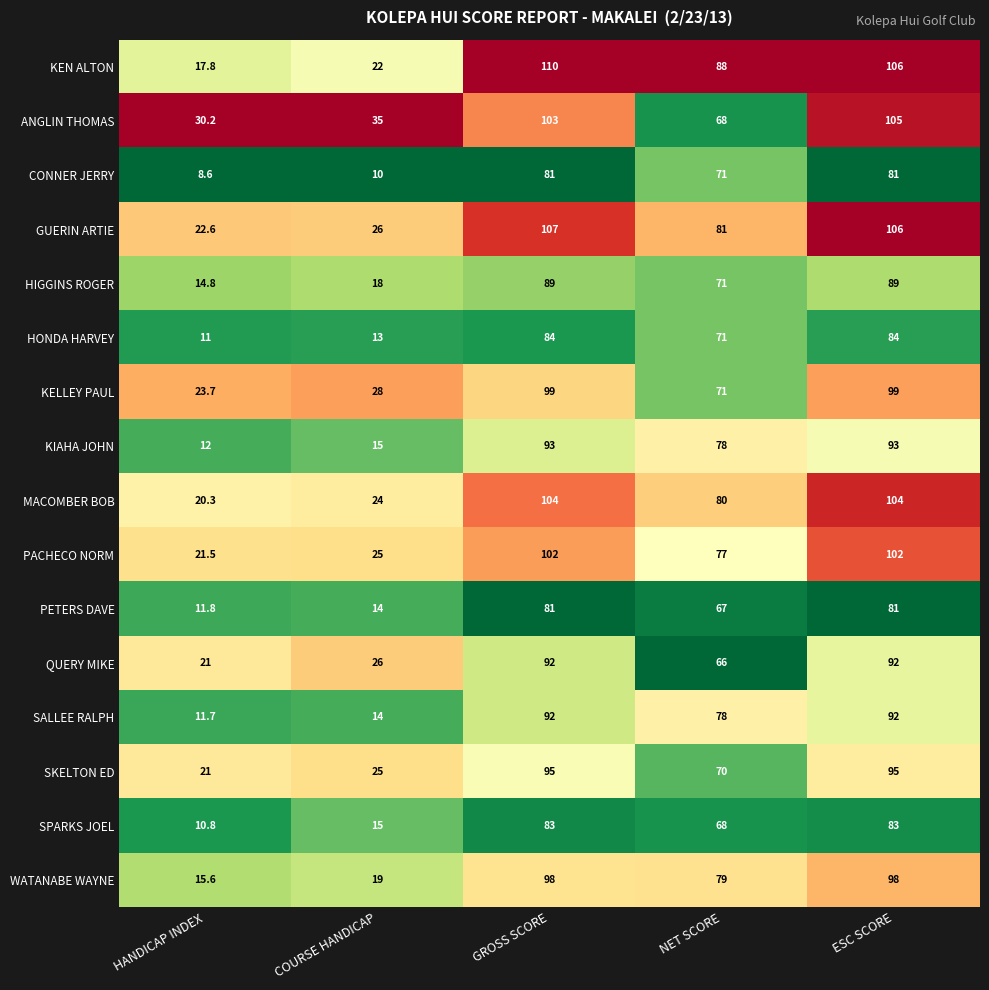

What is the minimum value for WATANABE WAYNE?

15.6